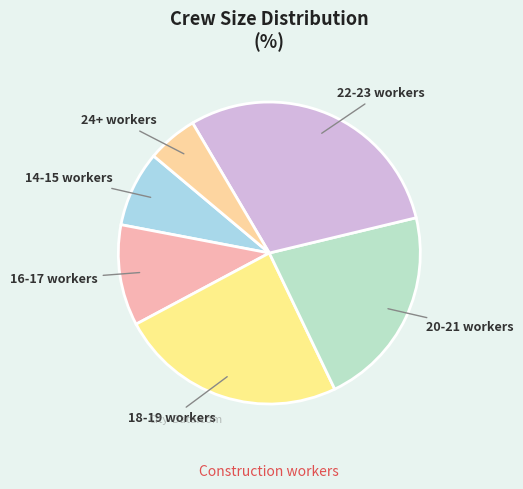

Does any single category account for the majority?

No